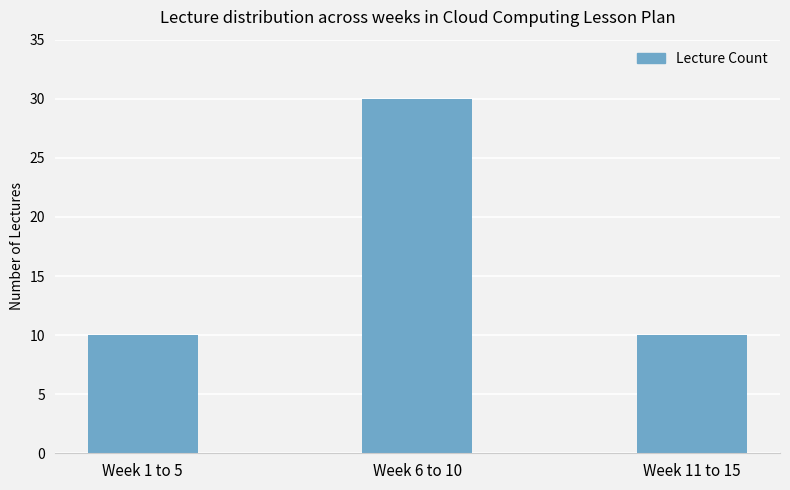

Which category has the highest value across all series?

Week 6 to 10